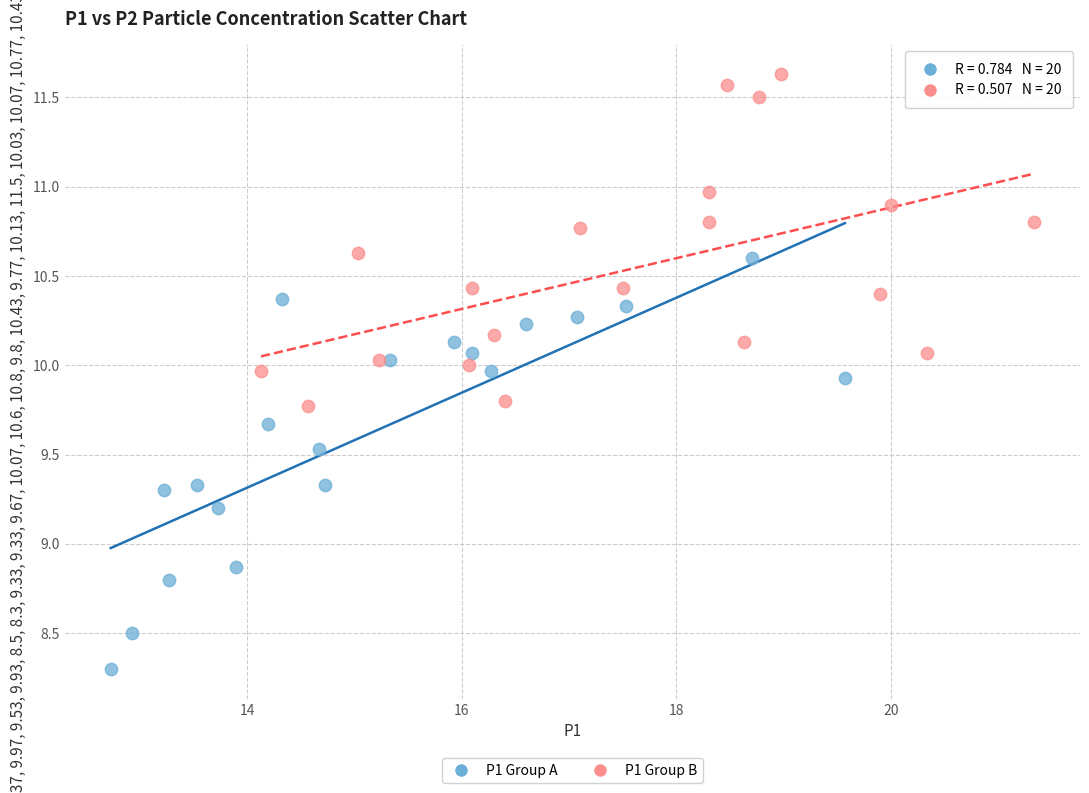

Which series has the widest spread of Y values?

P1 Group A